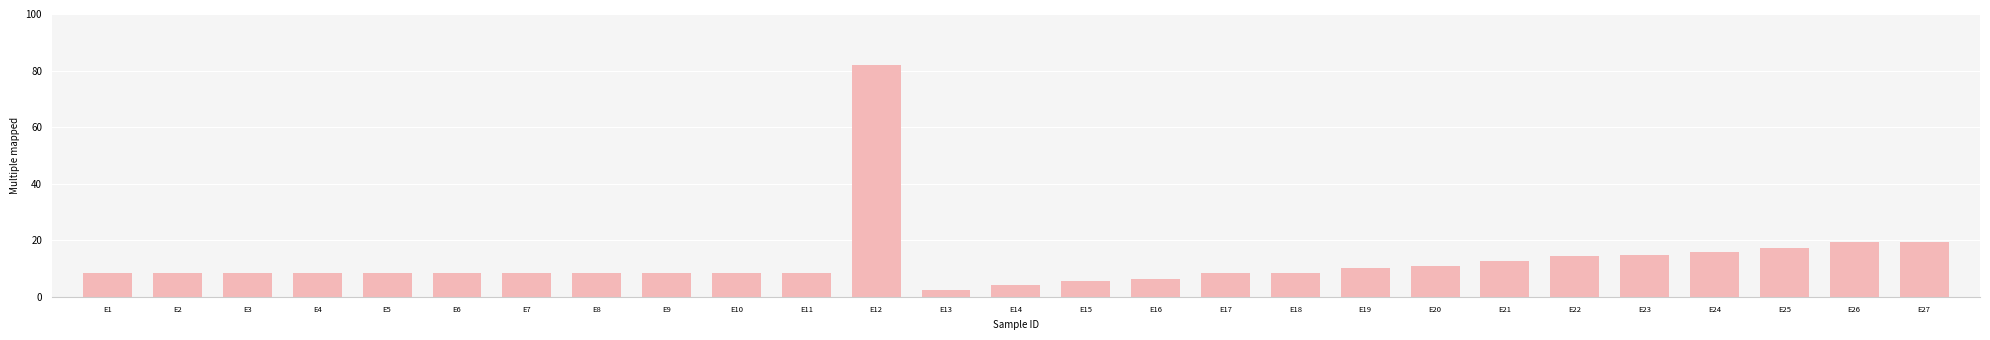

The value at E12 is 51.0. True or false?

False